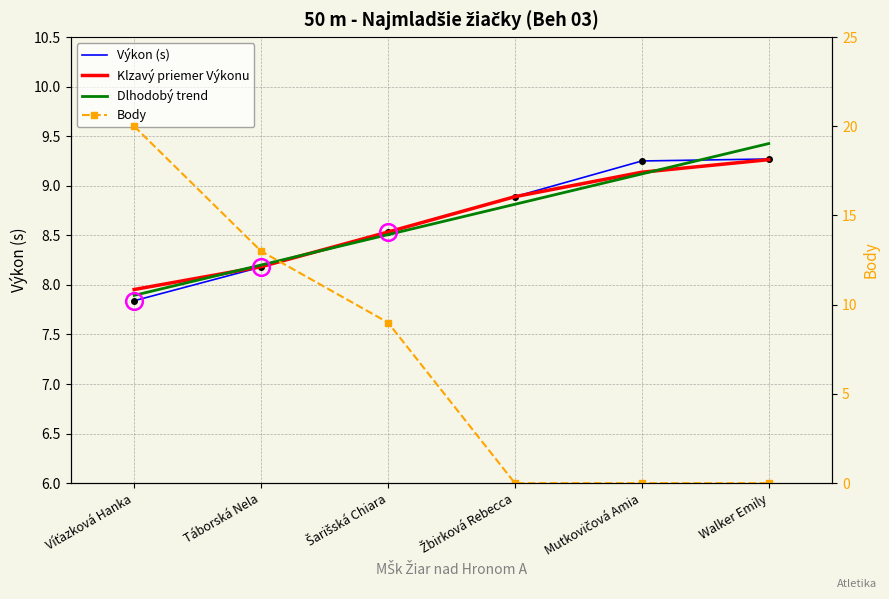

What is the difference between the highest and lowest values at Táborská Nela?

4.8